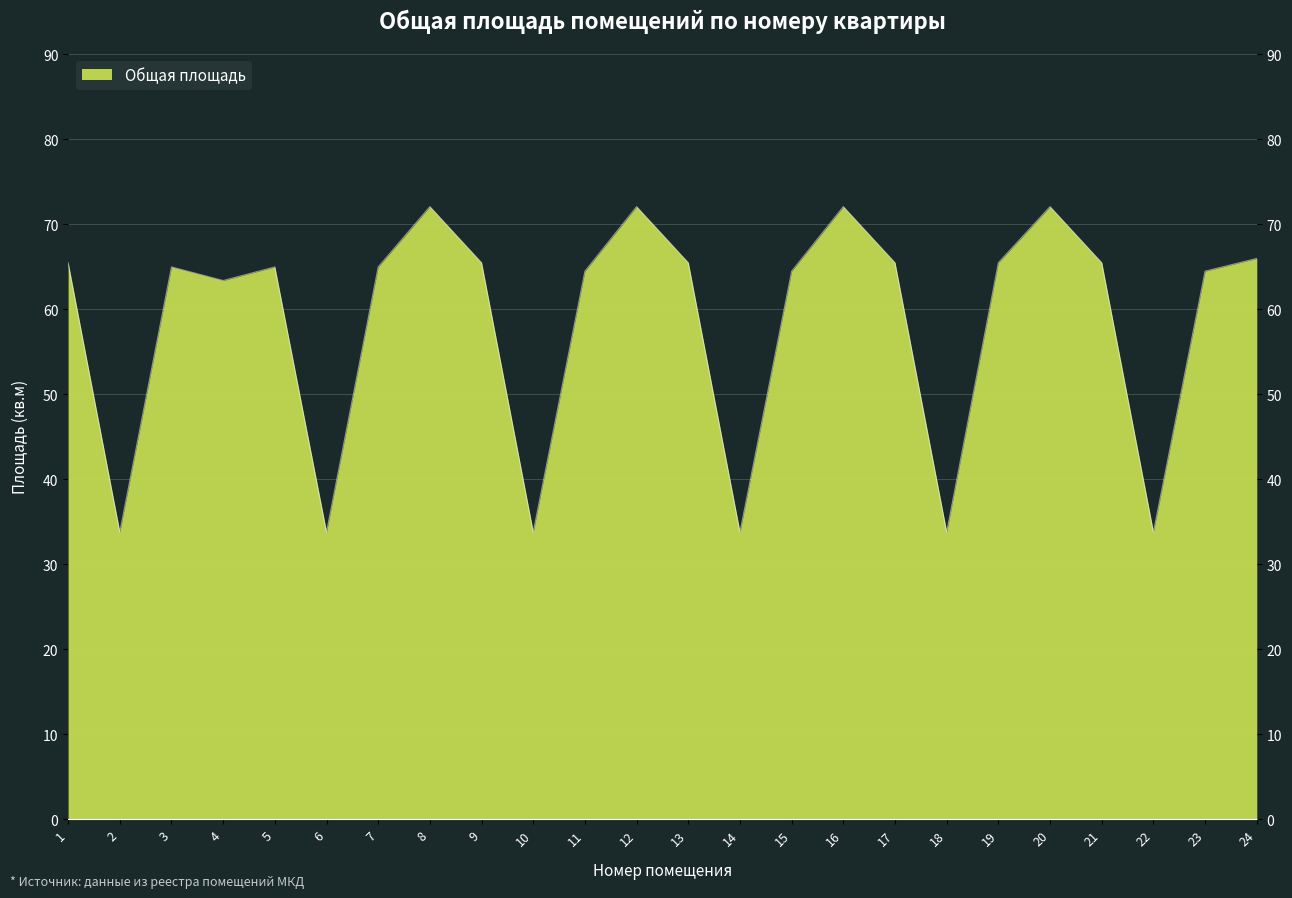

What is the smallest value displayed?

33.8